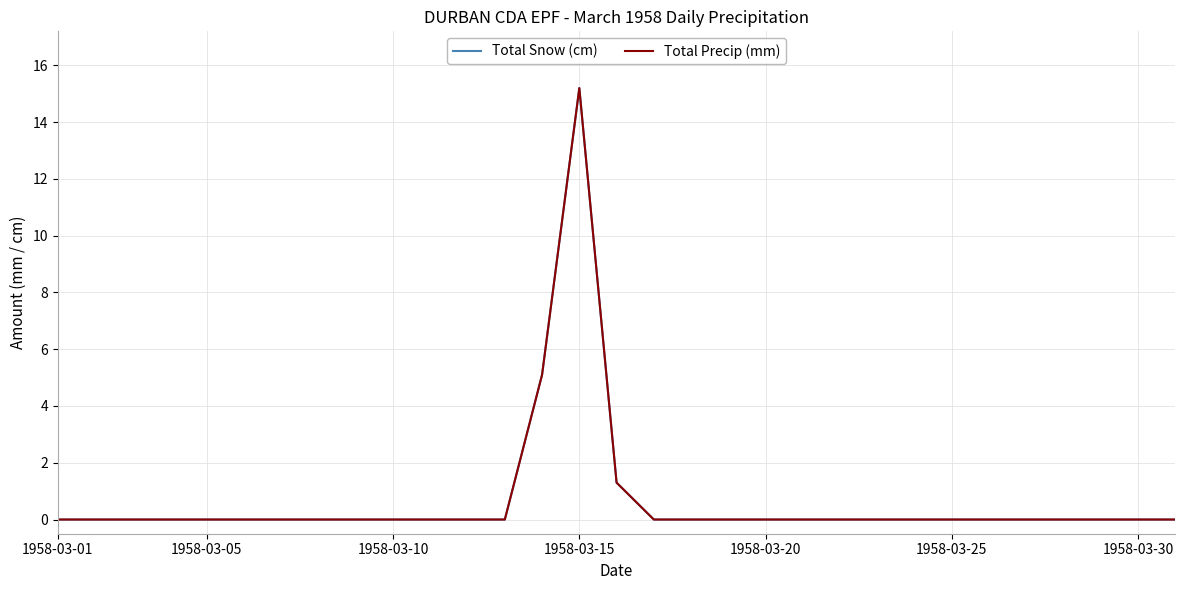

Does the chart have visible grid lines?

Yes